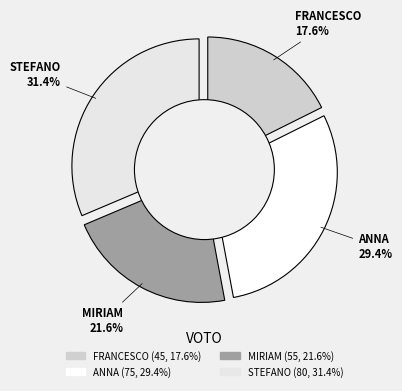

Is the sum of MIRIAM and ANNA greater than half?

Yes